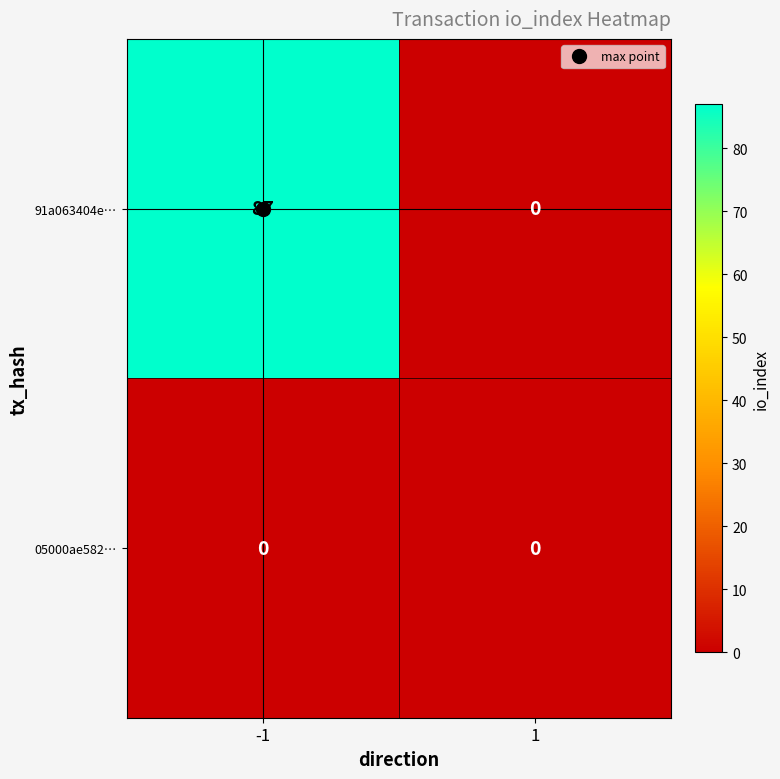

What is the approximate value of 91a063404e… at -1?

87